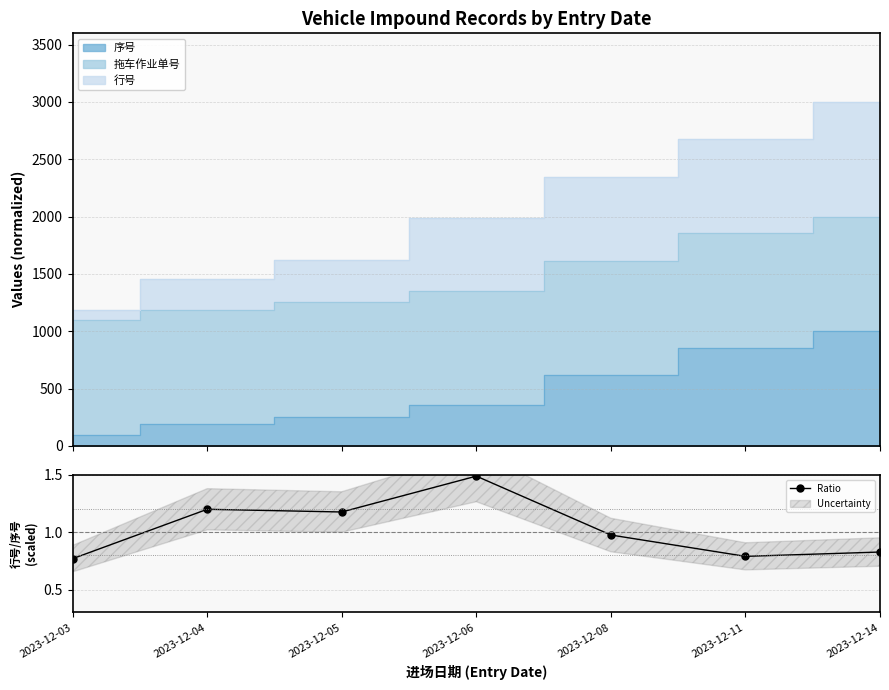

What is the change in value from 2023-12-06 to 2023-12-08?

-0.5